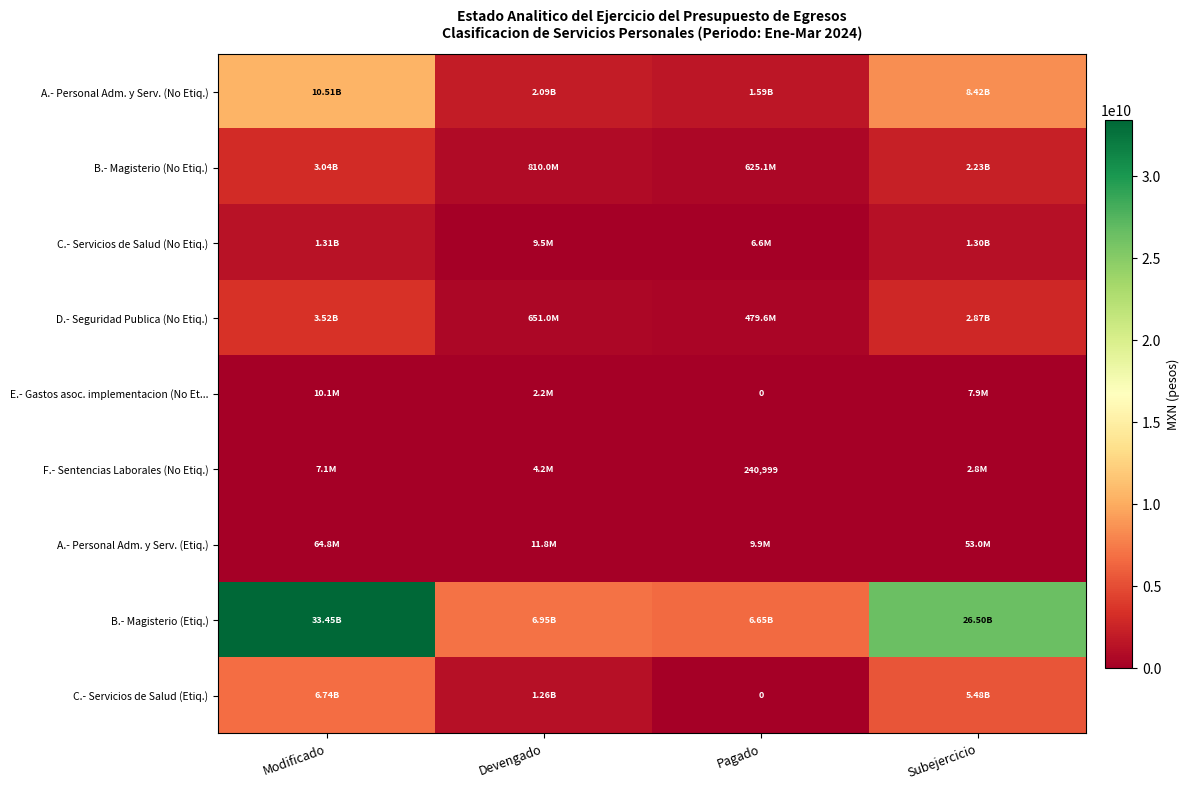

What is the difference between the highest and lowest values at Modificado?

33439928140.5